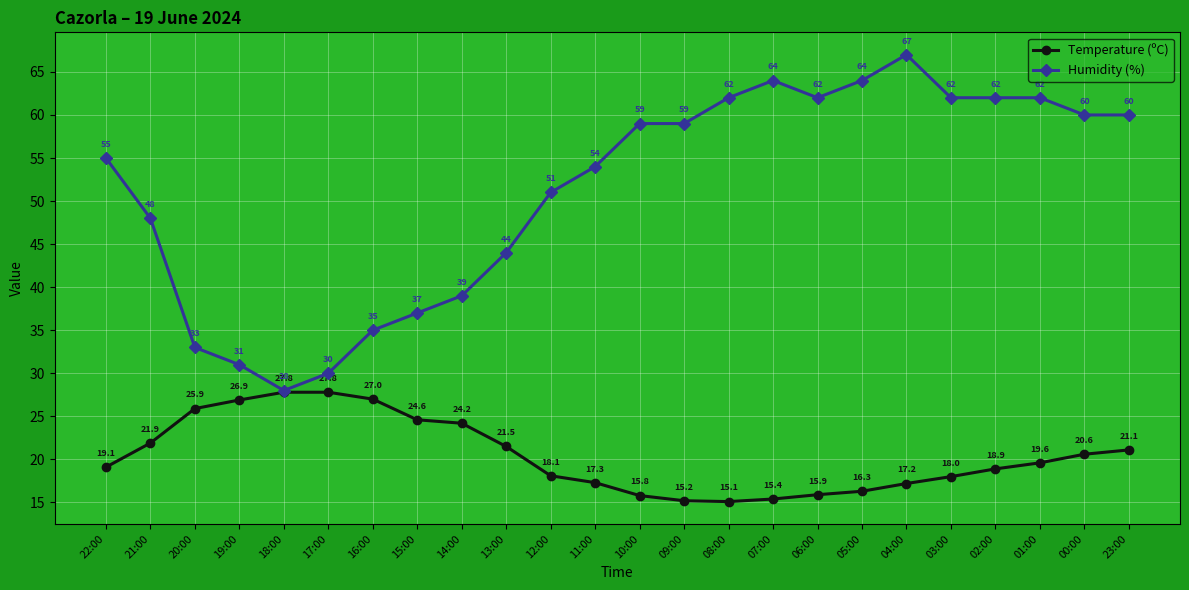

List the series in order of their overall mean, highest first.

Humidity (%), Temperature (ºC)